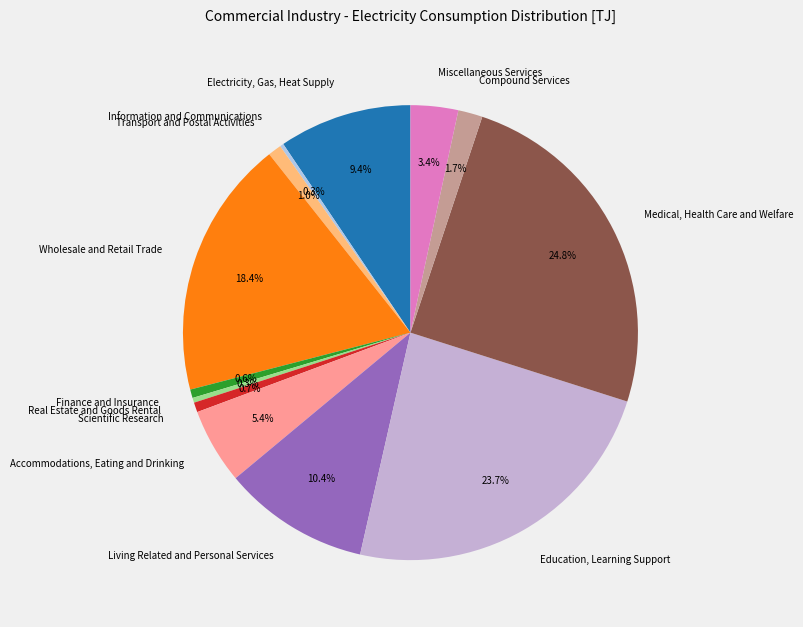

Between Real Estate and Goods Rental and Medical, Health Care and Welfare, which is larger?

Medical, Health Care and Welfare